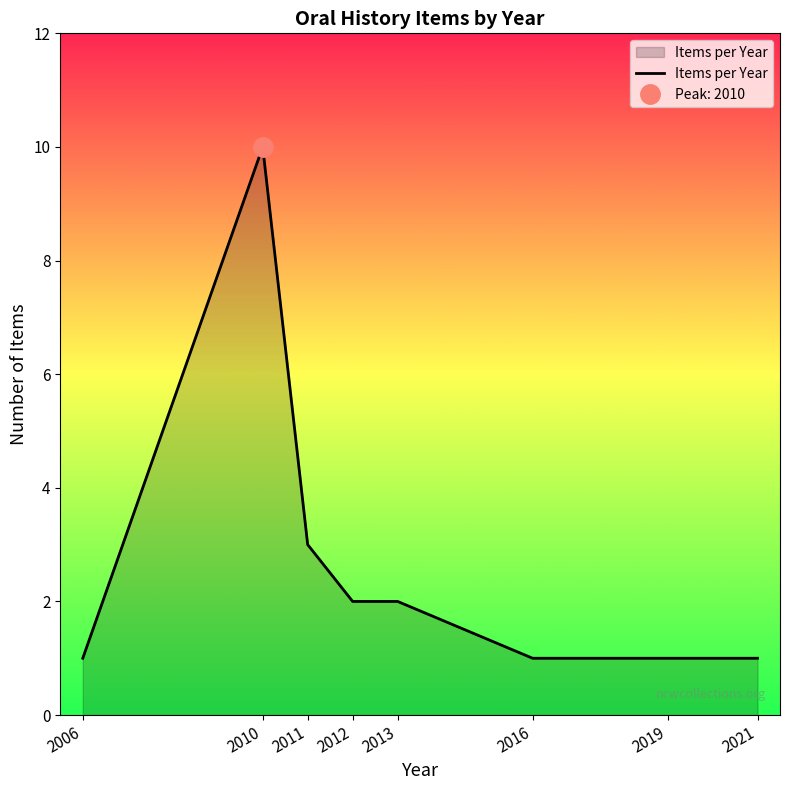

The value at 2006 is 1. True or false?

True